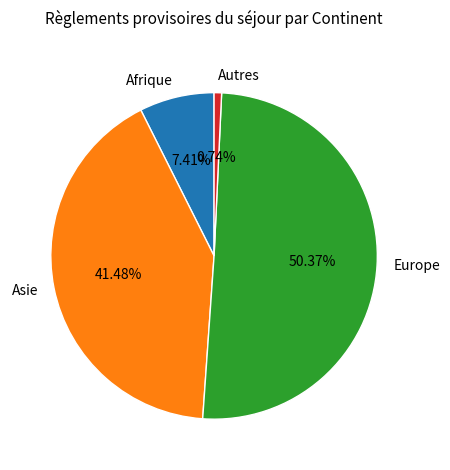

Rank the categories by value from lowest to highest.

Autres, Afrique, Asie, Europe